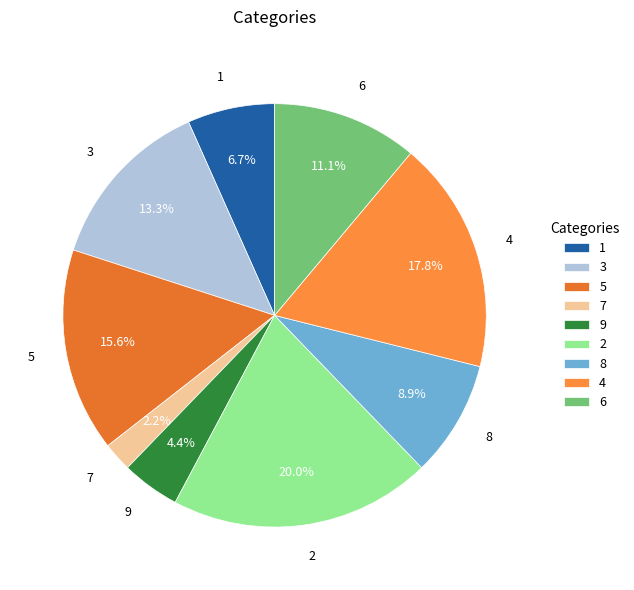

Is it true that 3 is 23% of the pie?

False